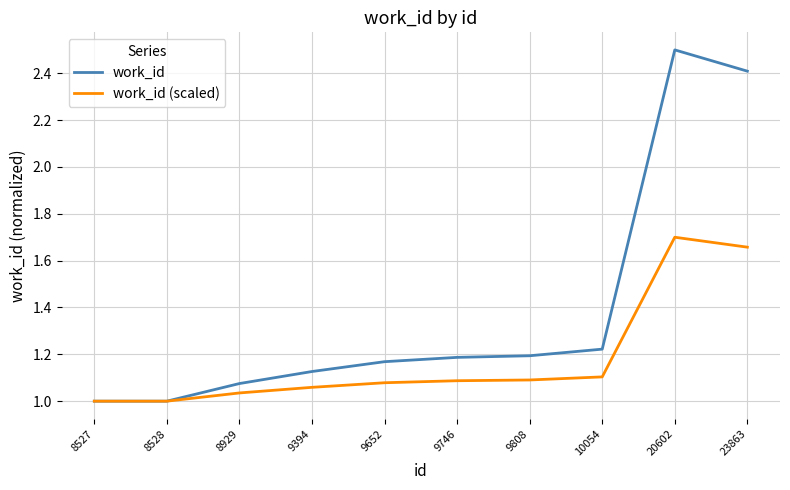

Which series changed the most between 9394 and 9808?

work_id